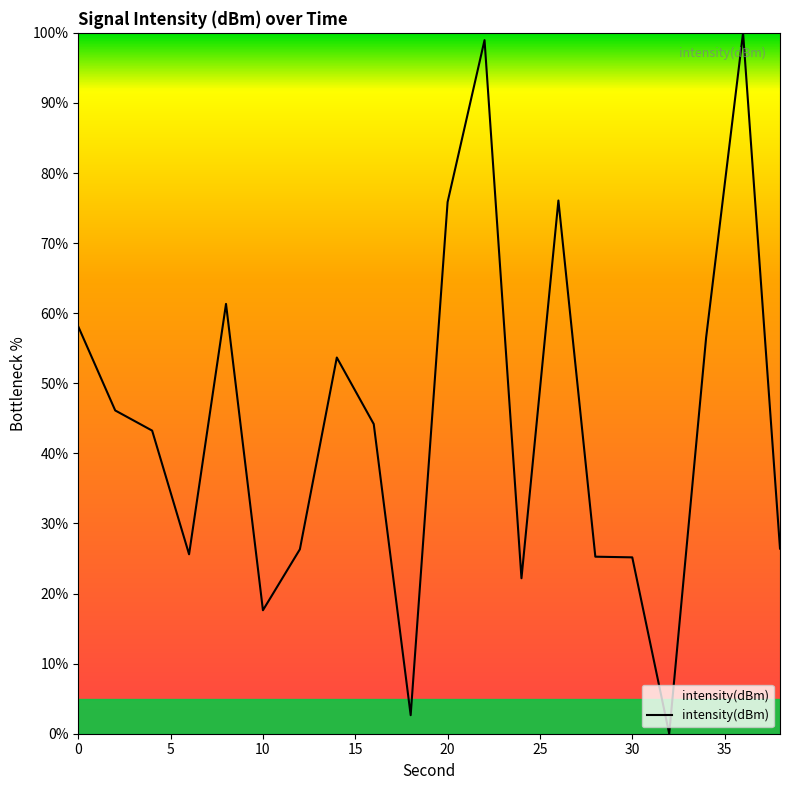

What is the maximum value shown in the chart?

100.0